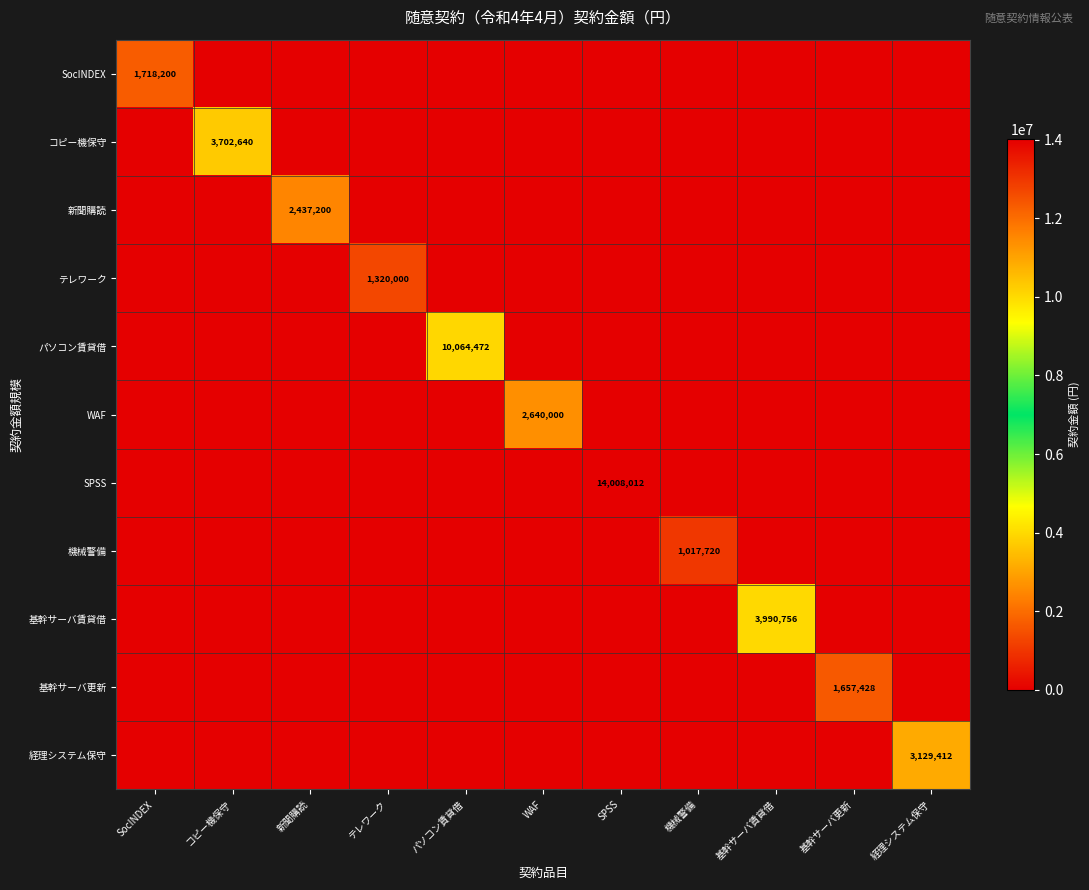

What is the total value across all series at コピー機保守?

3702640